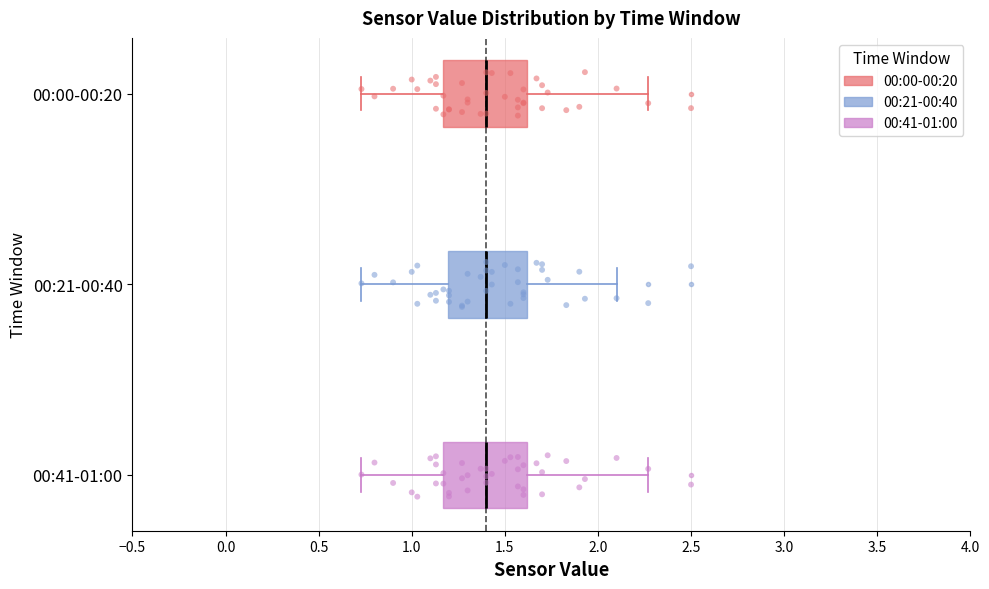

Reading bottom to top, read every box against the x-axis: the position of its median line, the range the box covers, and the ends of its whiskers. The values are not printed on the chart, so give them approximately, as read against the axis.

00:41-01:00: median 1.40, box 1.15 to 1.60, whiskers 0.75 to 2.25
00:21-00:40: median 1.40, box 1.20 to 1.60, whiskers 0.75 to 2.10
00:00-00:20: median 1.40, box 1.15 to 1.60, whiskers 0.75 to 2.25